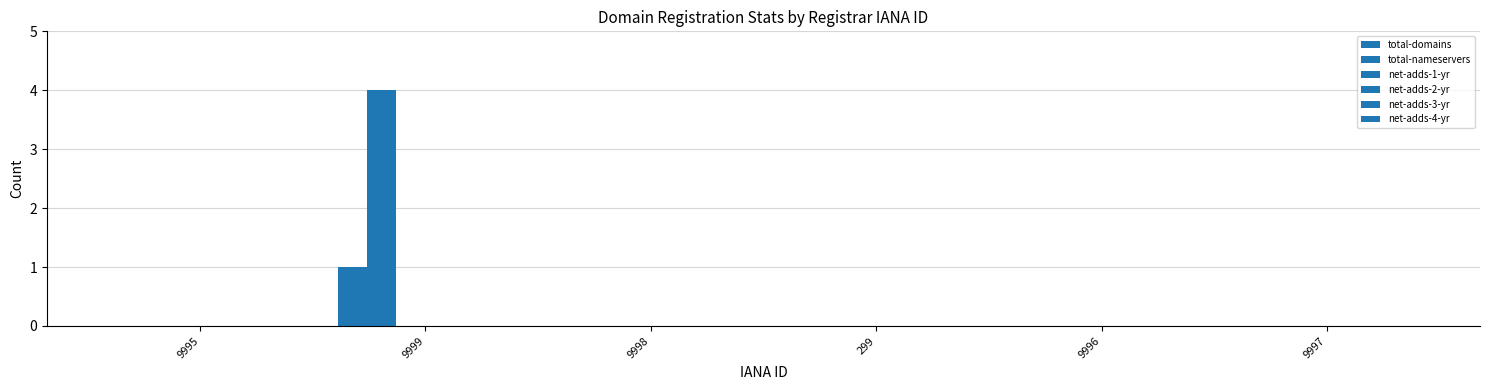

Reading left to right, list all the values displayed in this chart.

total-domains: 9995=0	9999=1	9998=0	299=0	9996=0	9997=0
total-nameservers: 9995=0	9999=4	9998=0	299=0	9996=0	9997=0
net-adds-1-yr: 9995=0	9999=0	9998=0	299=0	9996=0	9997=0
net-adds-2-yr: 9995=0	9999=0	9998=0	299=0	9996=0	9997=0
net-adds-3-yr: 9995=0	9999=0	9998=0	299=0	9996=0	9997=0
net-adds-4-yr: 9995=0	9999=0	9998=0	299=0	9996=0	9997=0